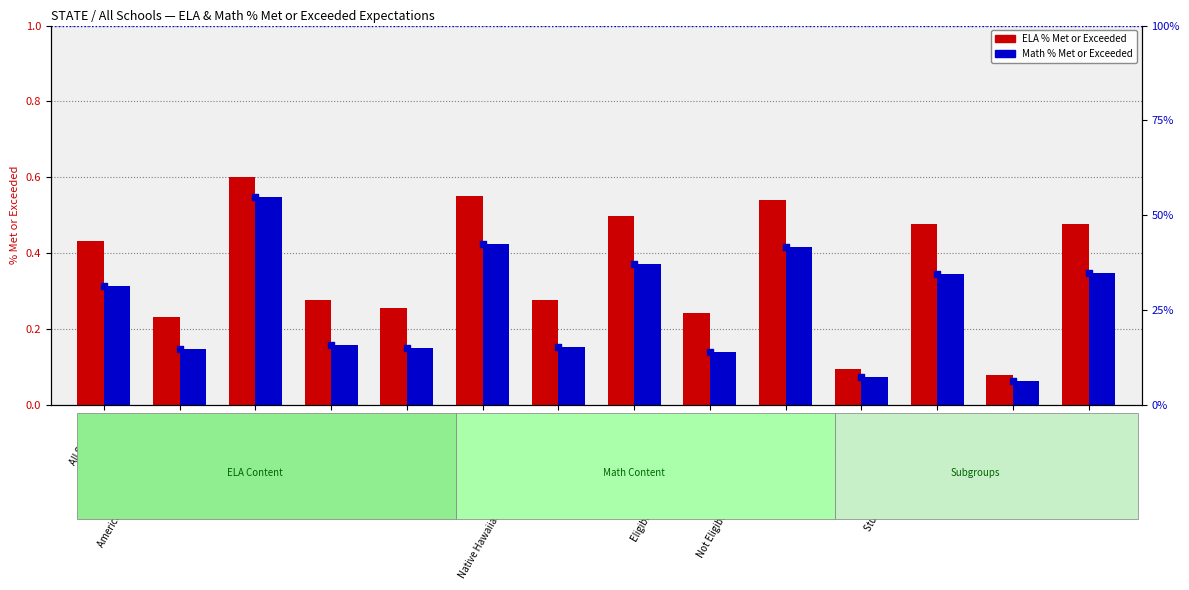

At how many categories does at least one series exceed 0?

14